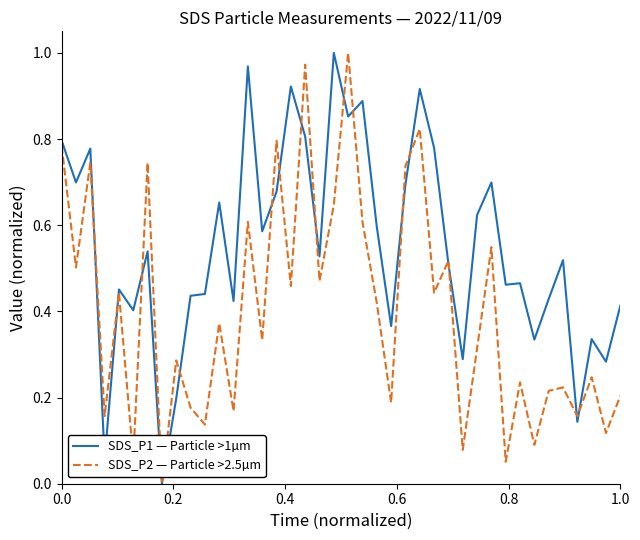

Rank the series by their average value, from lowest to highest.

SDS_P2 — Particle >2.5µm, SDS_P1 — Particle >1µm